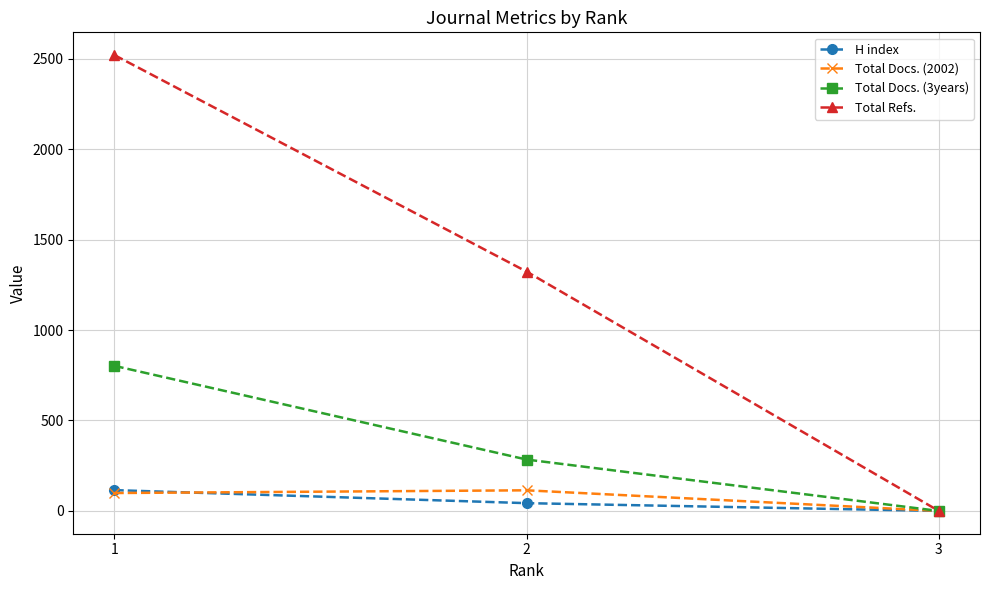

At which label is Total Docs. (3years) closest to 401?

2